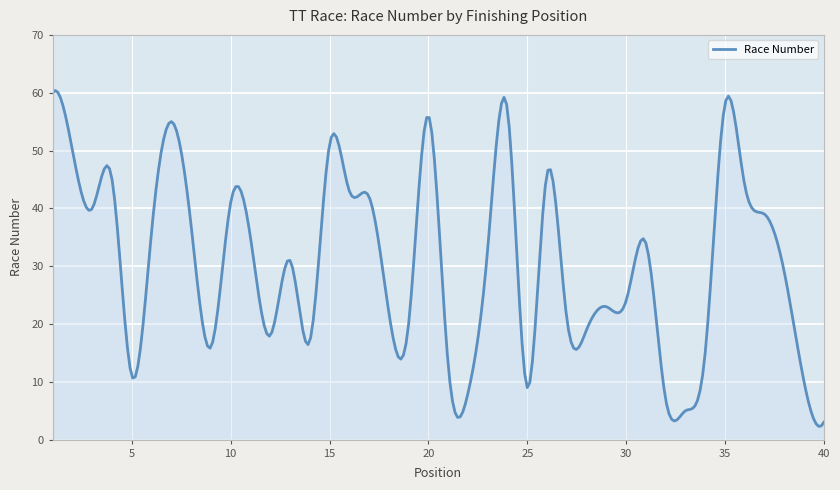

What is the difference between the maximum and minimum values?

58.1